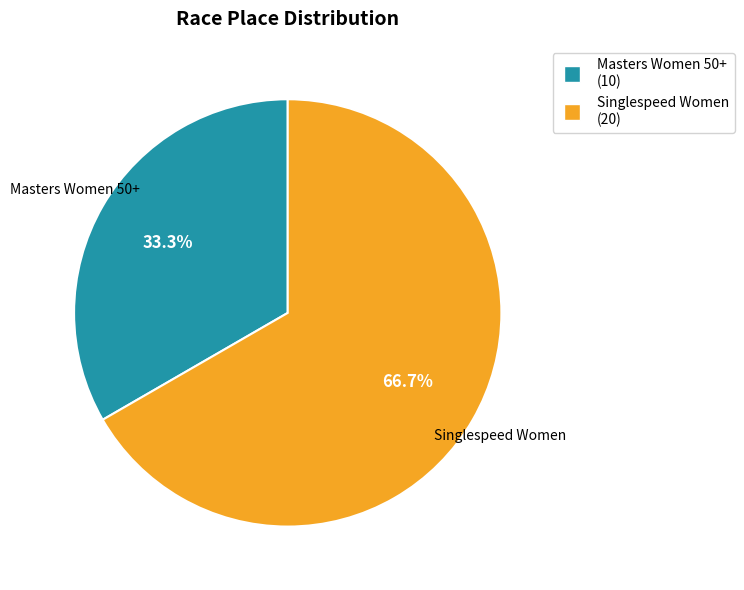

Is it true that Masters Women 50+ is 33% of the pie?

True